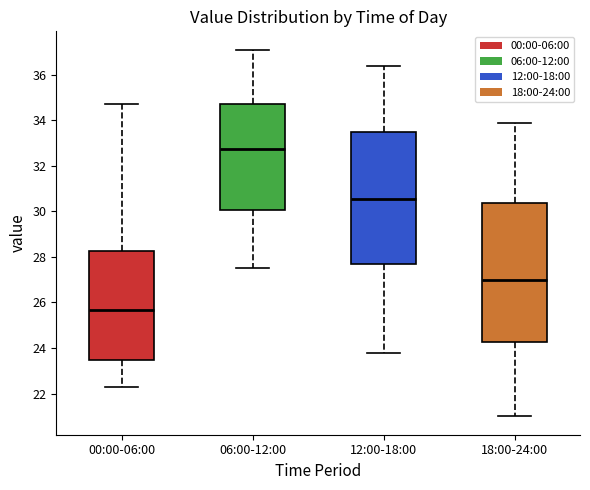

Reading left to right, transcribe this box plot: for each box, give where its median line is, the range the box spans, and where its two whiskers end, as read against the y-axis. The values are not printed on the chart, so give them approximately, as read against the axis.

00:00-06:00: median 25.6, box 23.4 to 28.2, whiskers 22.4 to 34.8
06:00-12:00: median 32.8, box 30.0 to 34.8, whiskers 27.6 to 37.2
12:00-18:00: median 30.6, box 27.8 to 33.6, whiskers 23.8 to 36.4
18:00-24:00: median 27.0, box 24.2 to 30.4, whiskers 21.0 to 34.0